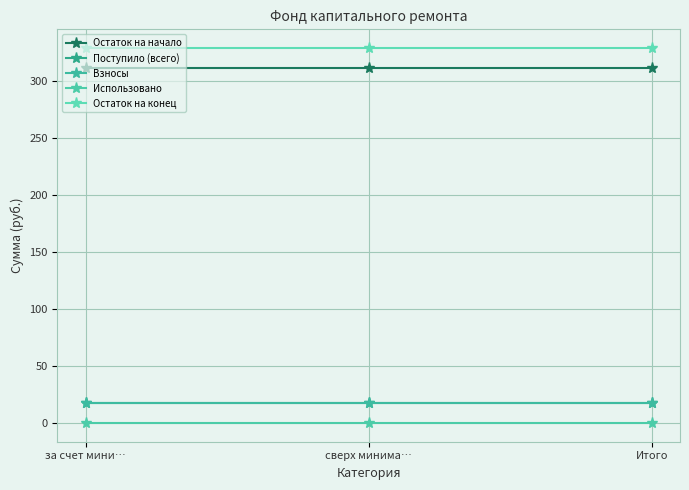

What is the sum of all Взносы values?

51.5